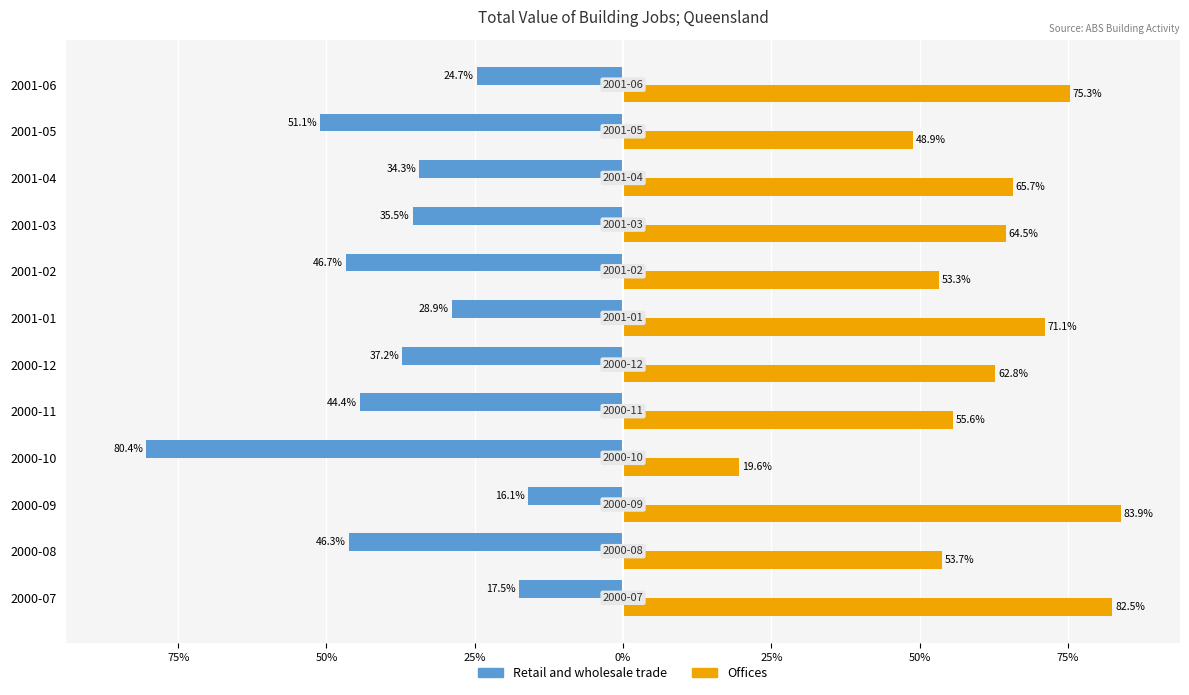

What are all the series names shown in the legend?

Retail and wholesale trade, Offices